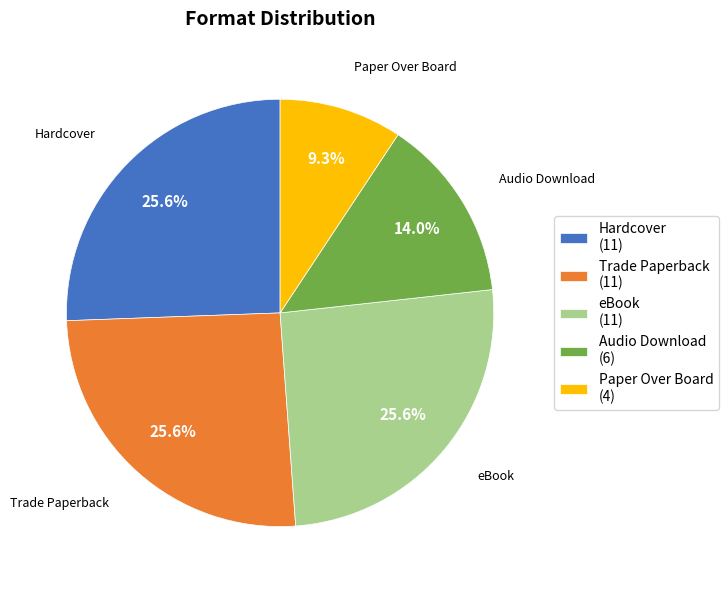

Which has a higher value, eBook (11) or Paper Over Board (4)?

eBook (11)